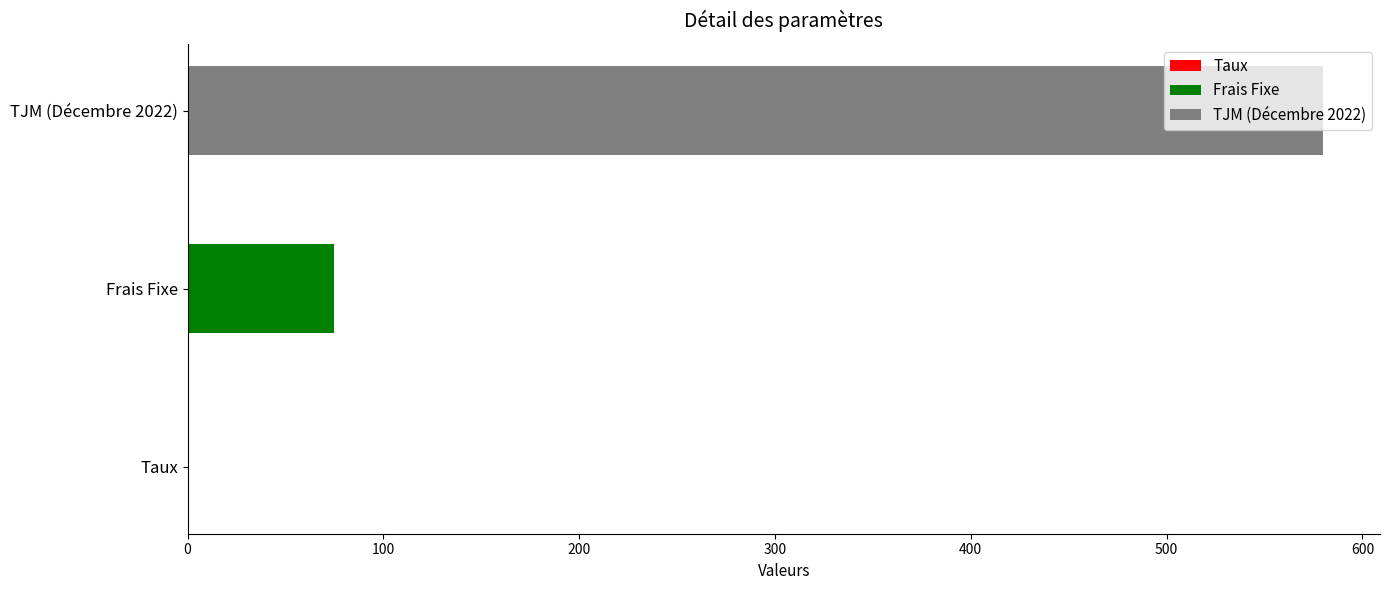

Which has a higher value, Taux or Frais Fixe?

Frais Fixe